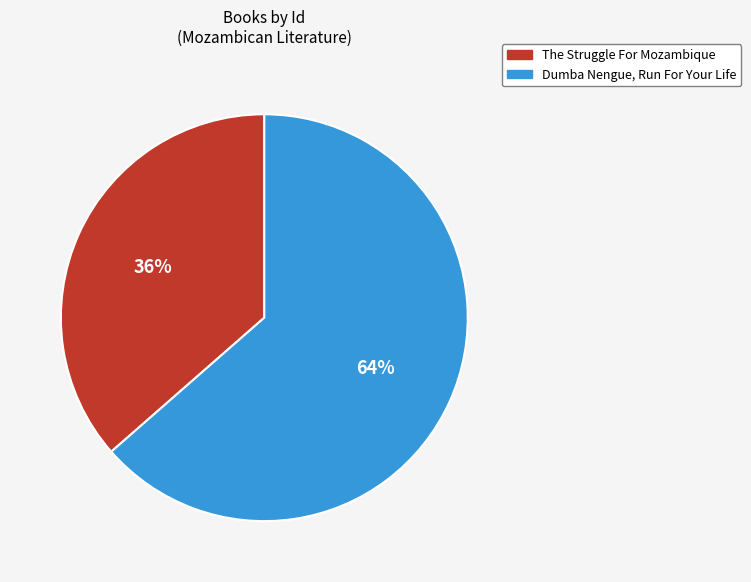

How many slices are in this pie chart?

2